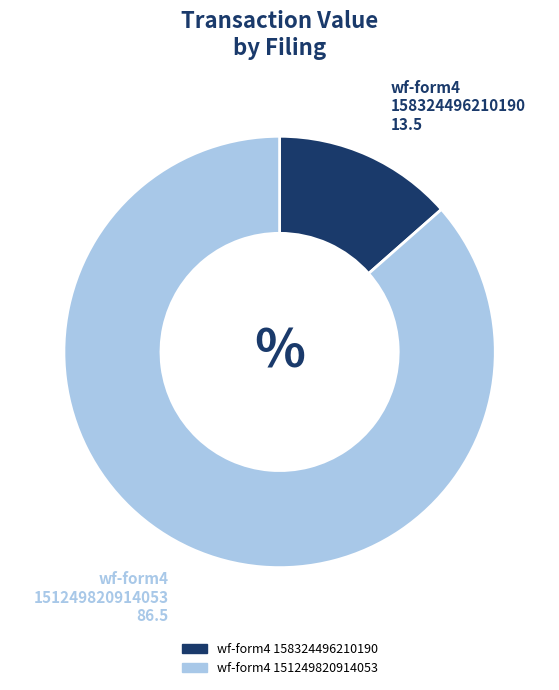

Does any single category account for the majority?

Yes